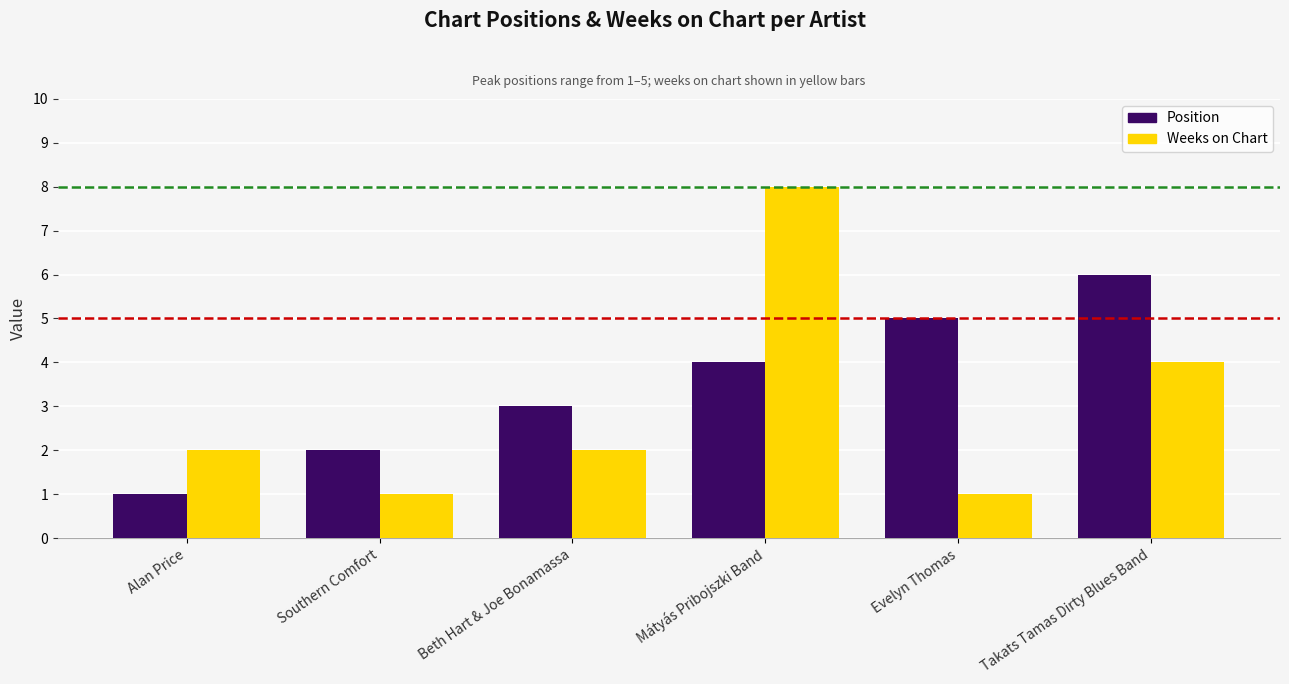

How many bars are there in each group?

2